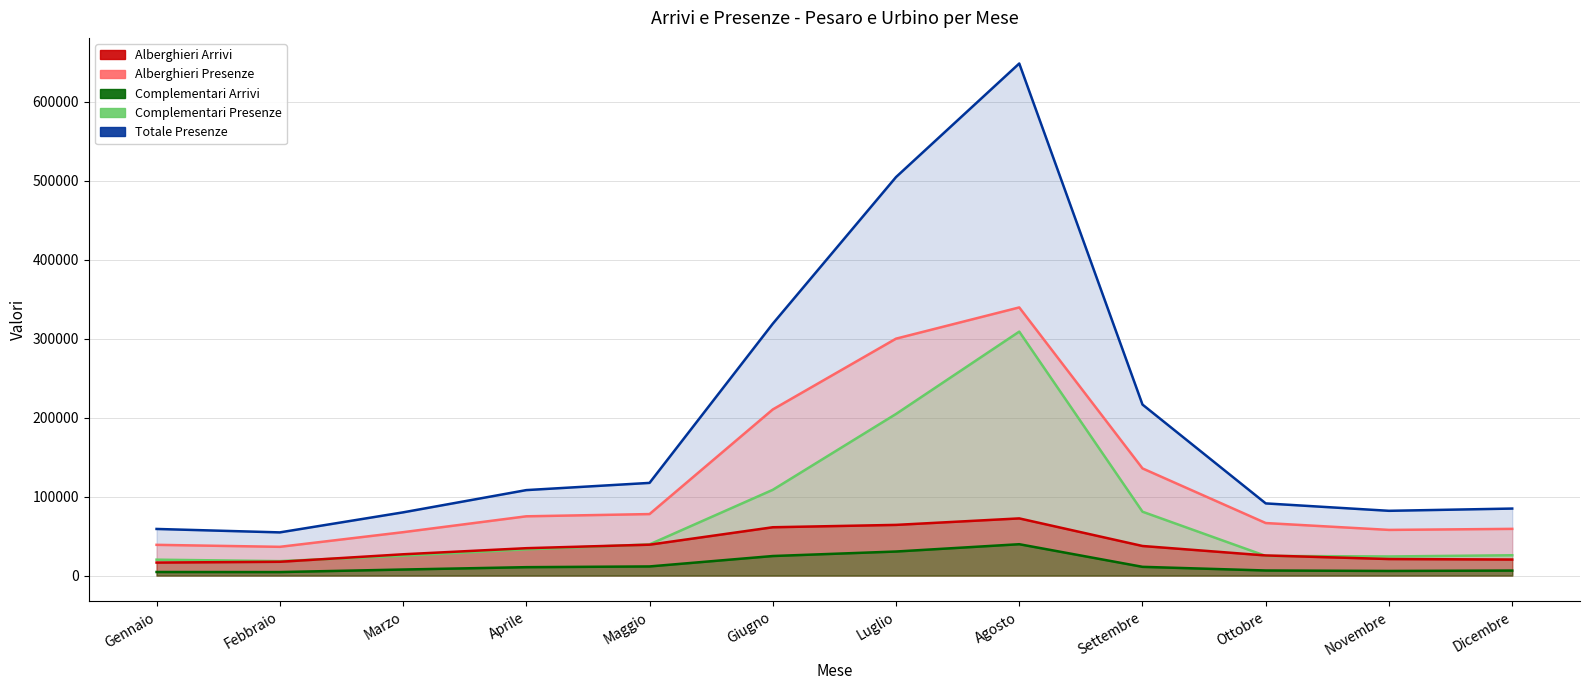

True or false: Complementari Presenze has a value of 43845 at Marzo.

False